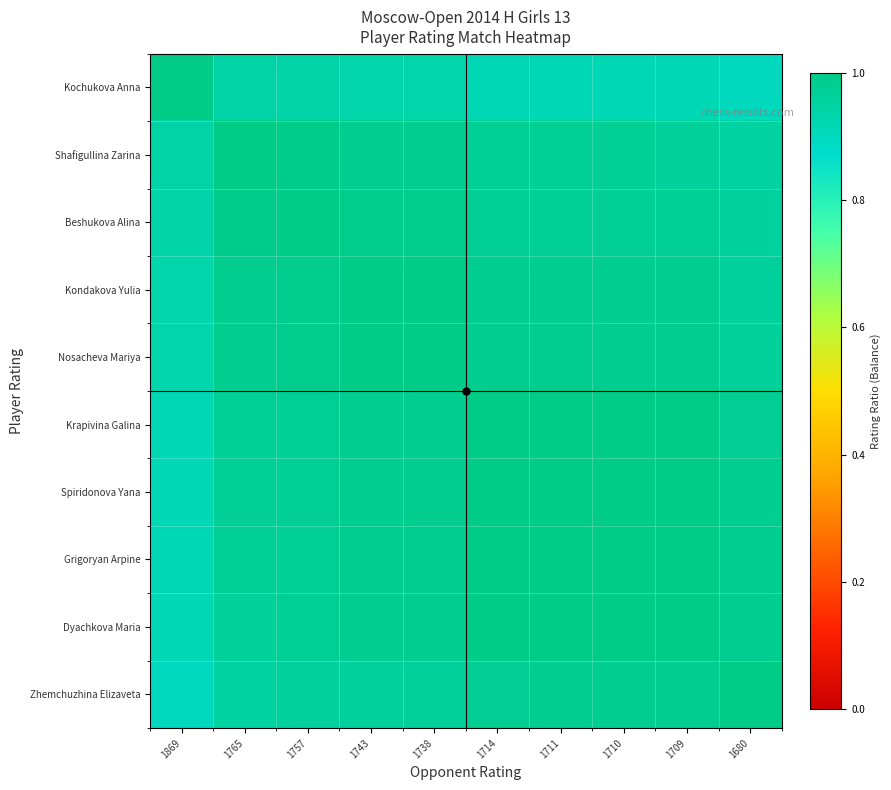

Between 1869 and 1714, which series saw the biggest shift?

Kochukova Anna